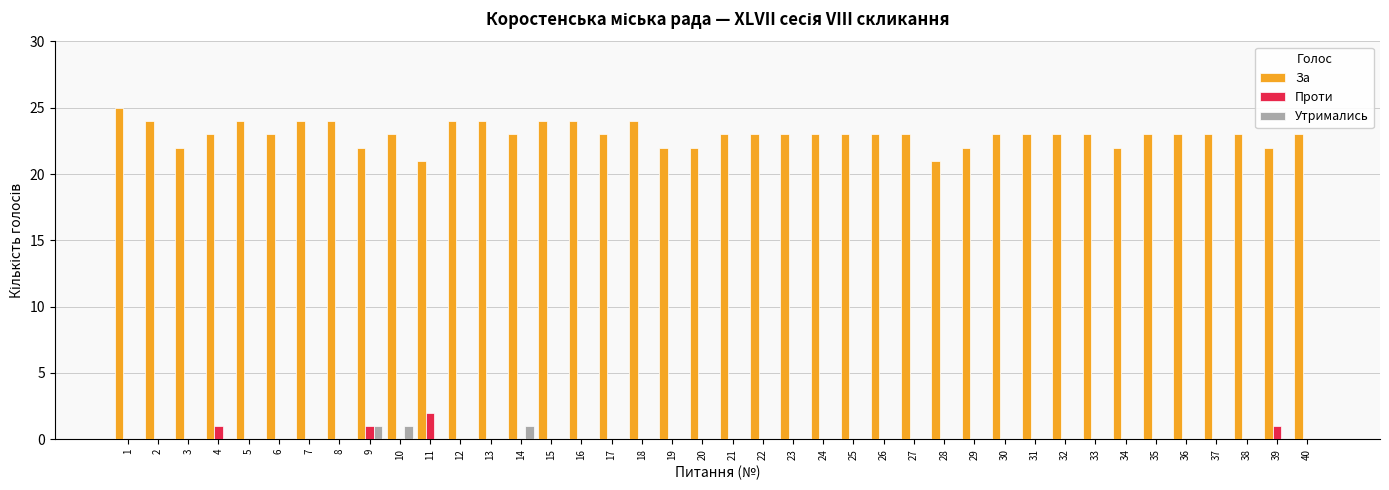

How many groups of bars are there?

40